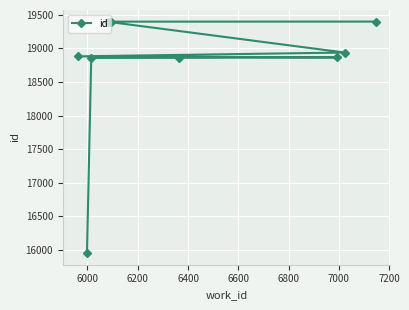

What is the sum of all values?

187931